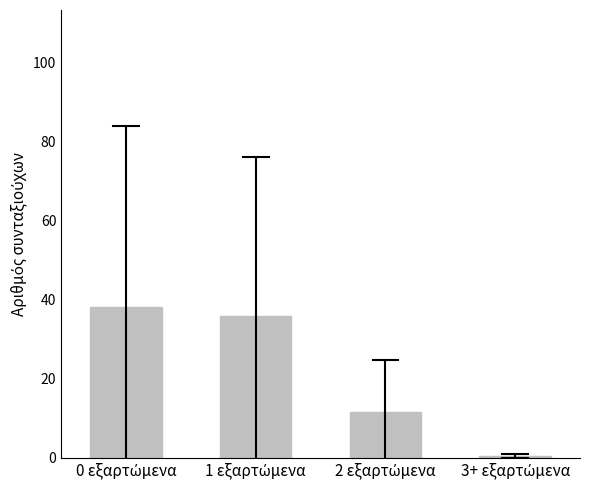

What is the difference between the maximum and minimum values?

37.5